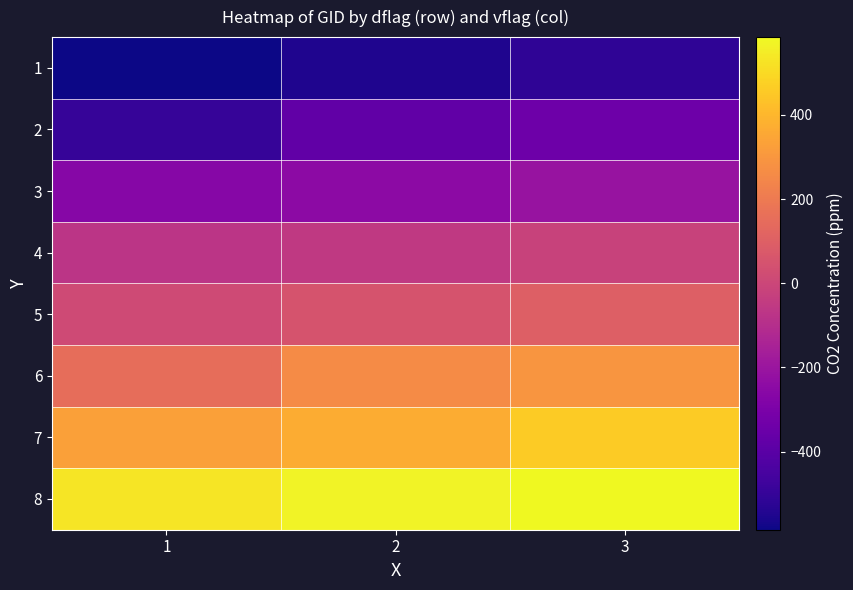

Which series has the widest spread of values?

2